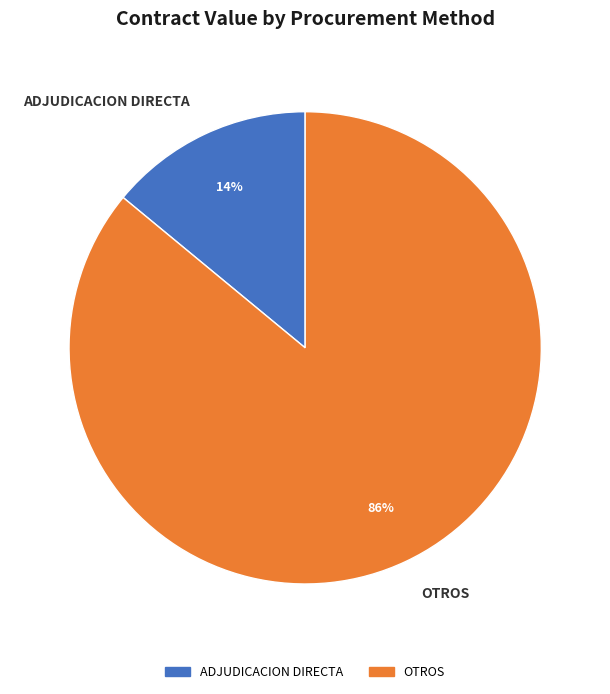

Count the number of slices in the pie.

2